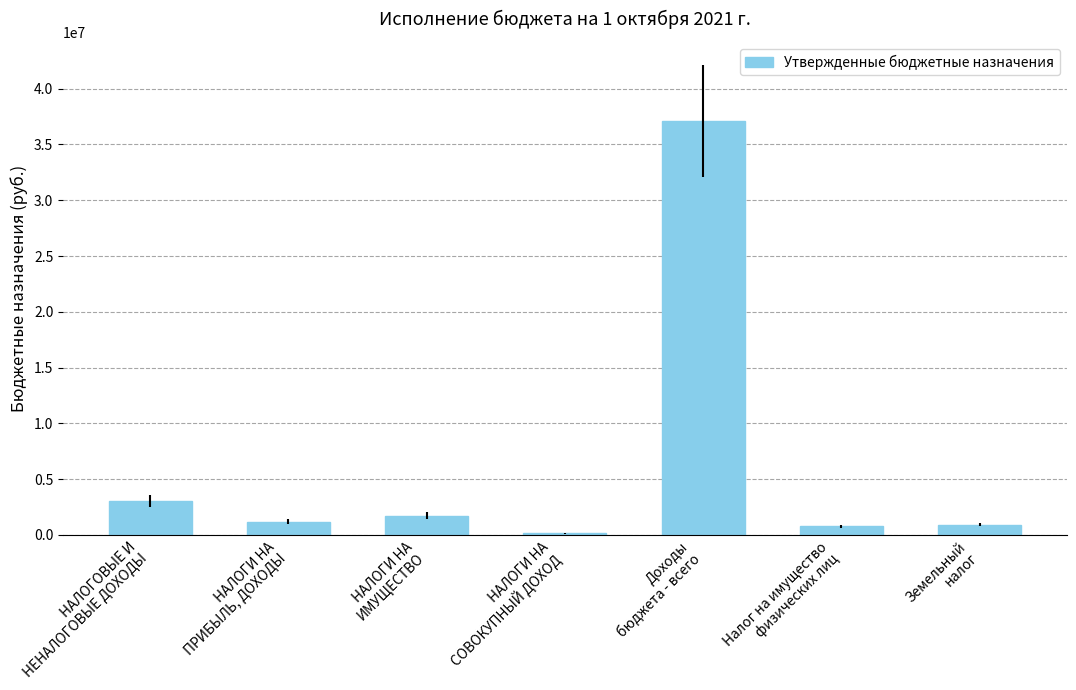

What is the sum of the values at НАЛОГИ НА
ИМУЩЕСТВО and Налог на имущество
физических лиц?

2494000